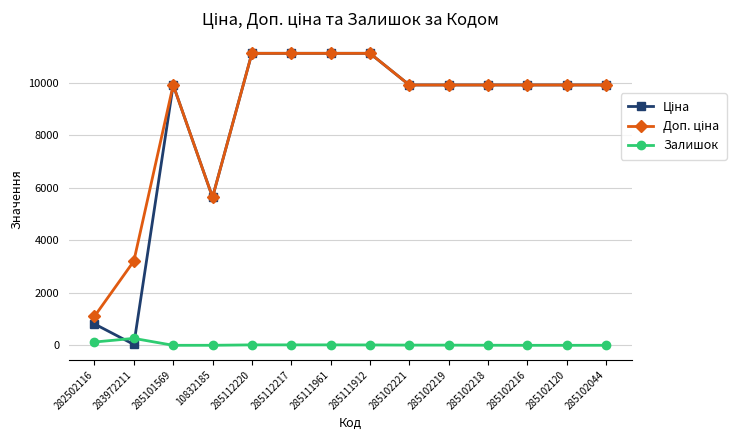

What is the maximum value shown in the chart?

11113.6